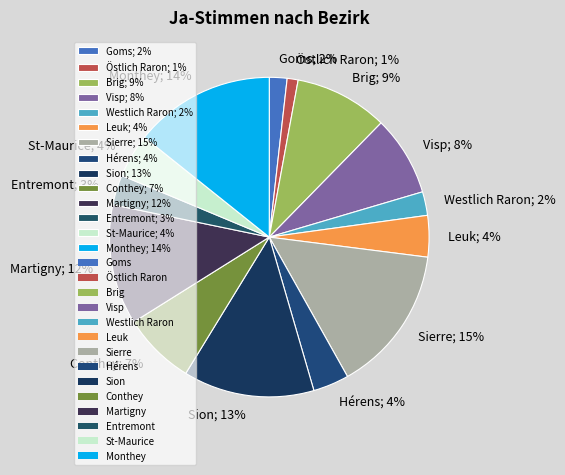

Which has a higher value, Conthey; 7% or Sion; 13%?

Sion; 13%